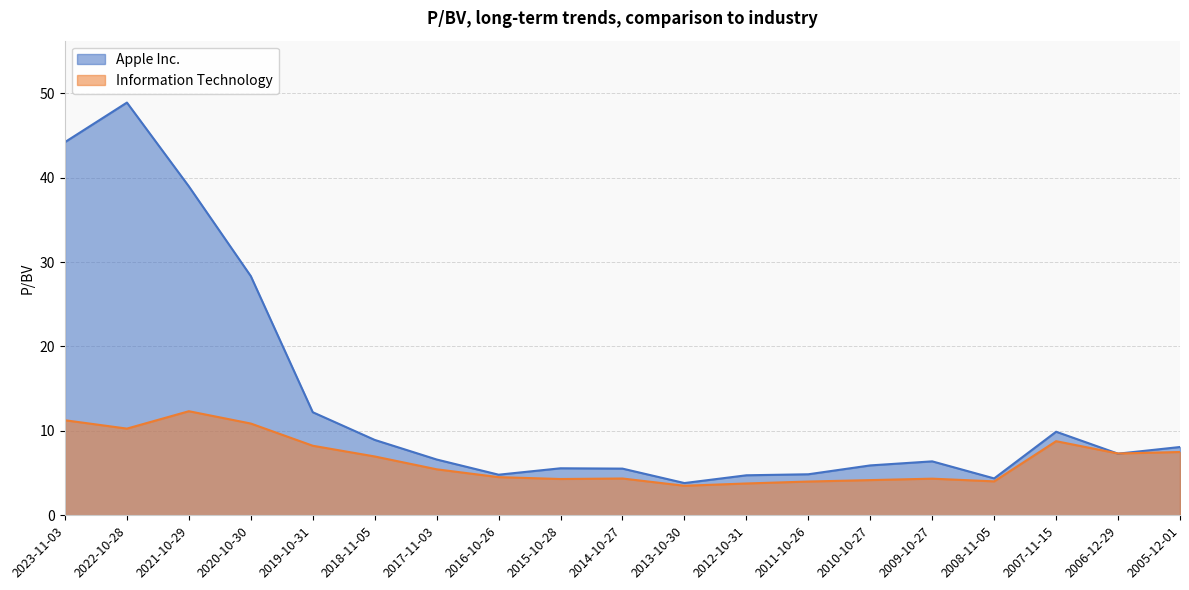

At how many categories does at least one series exceed 19?

4